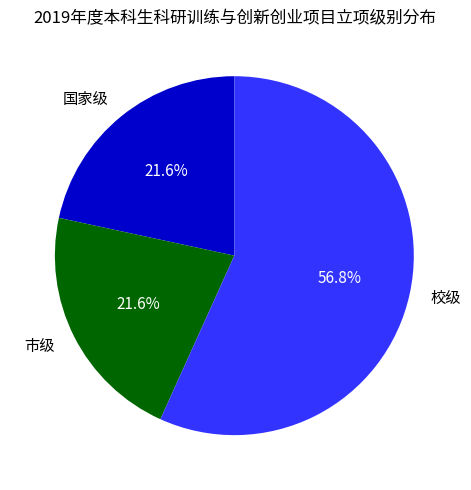

How much of the chart is everything except 市级?

78.4%